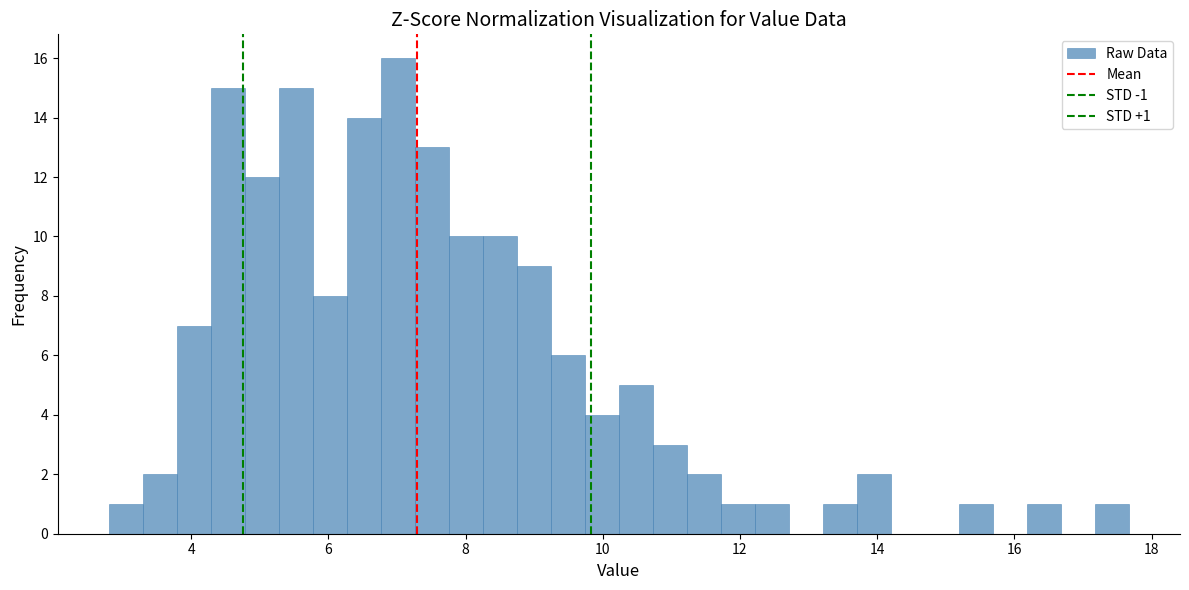

Around what value on the x-axis is the tallest bar? Give the approximate position of its centre, as read against the axis.

7.0